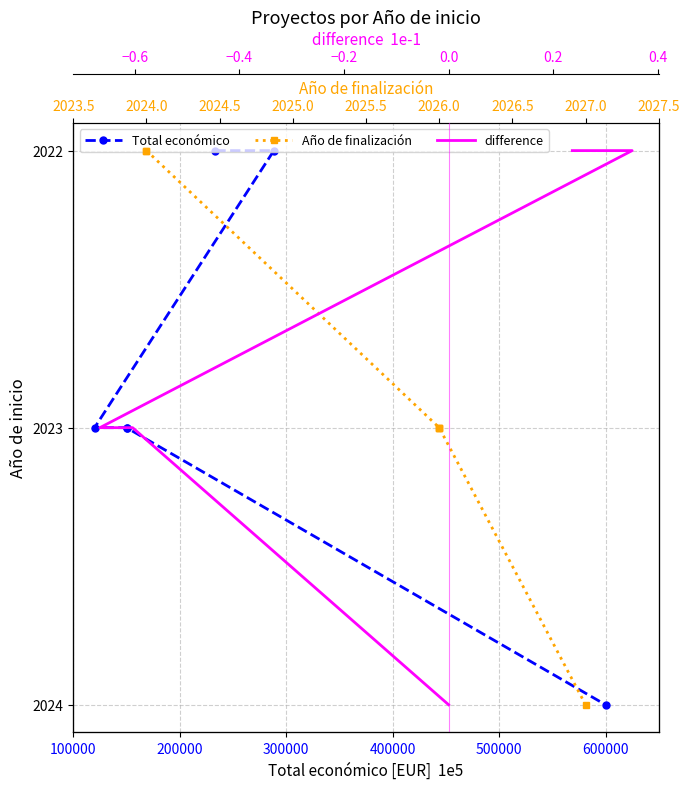

Which series changed the most between 300000 and 400000?

Total económico